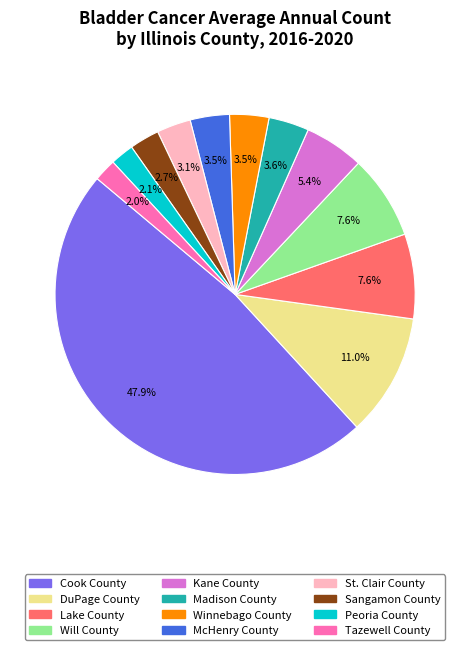

Which has a higher value, Cook County or Will County?

Cook County